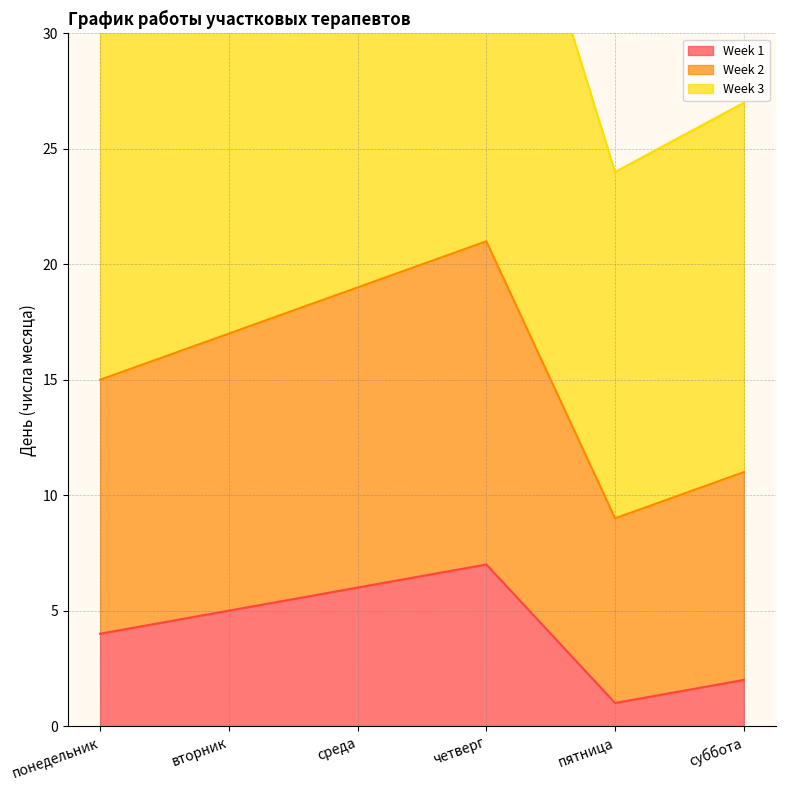

What is the greatest value displayed?

42